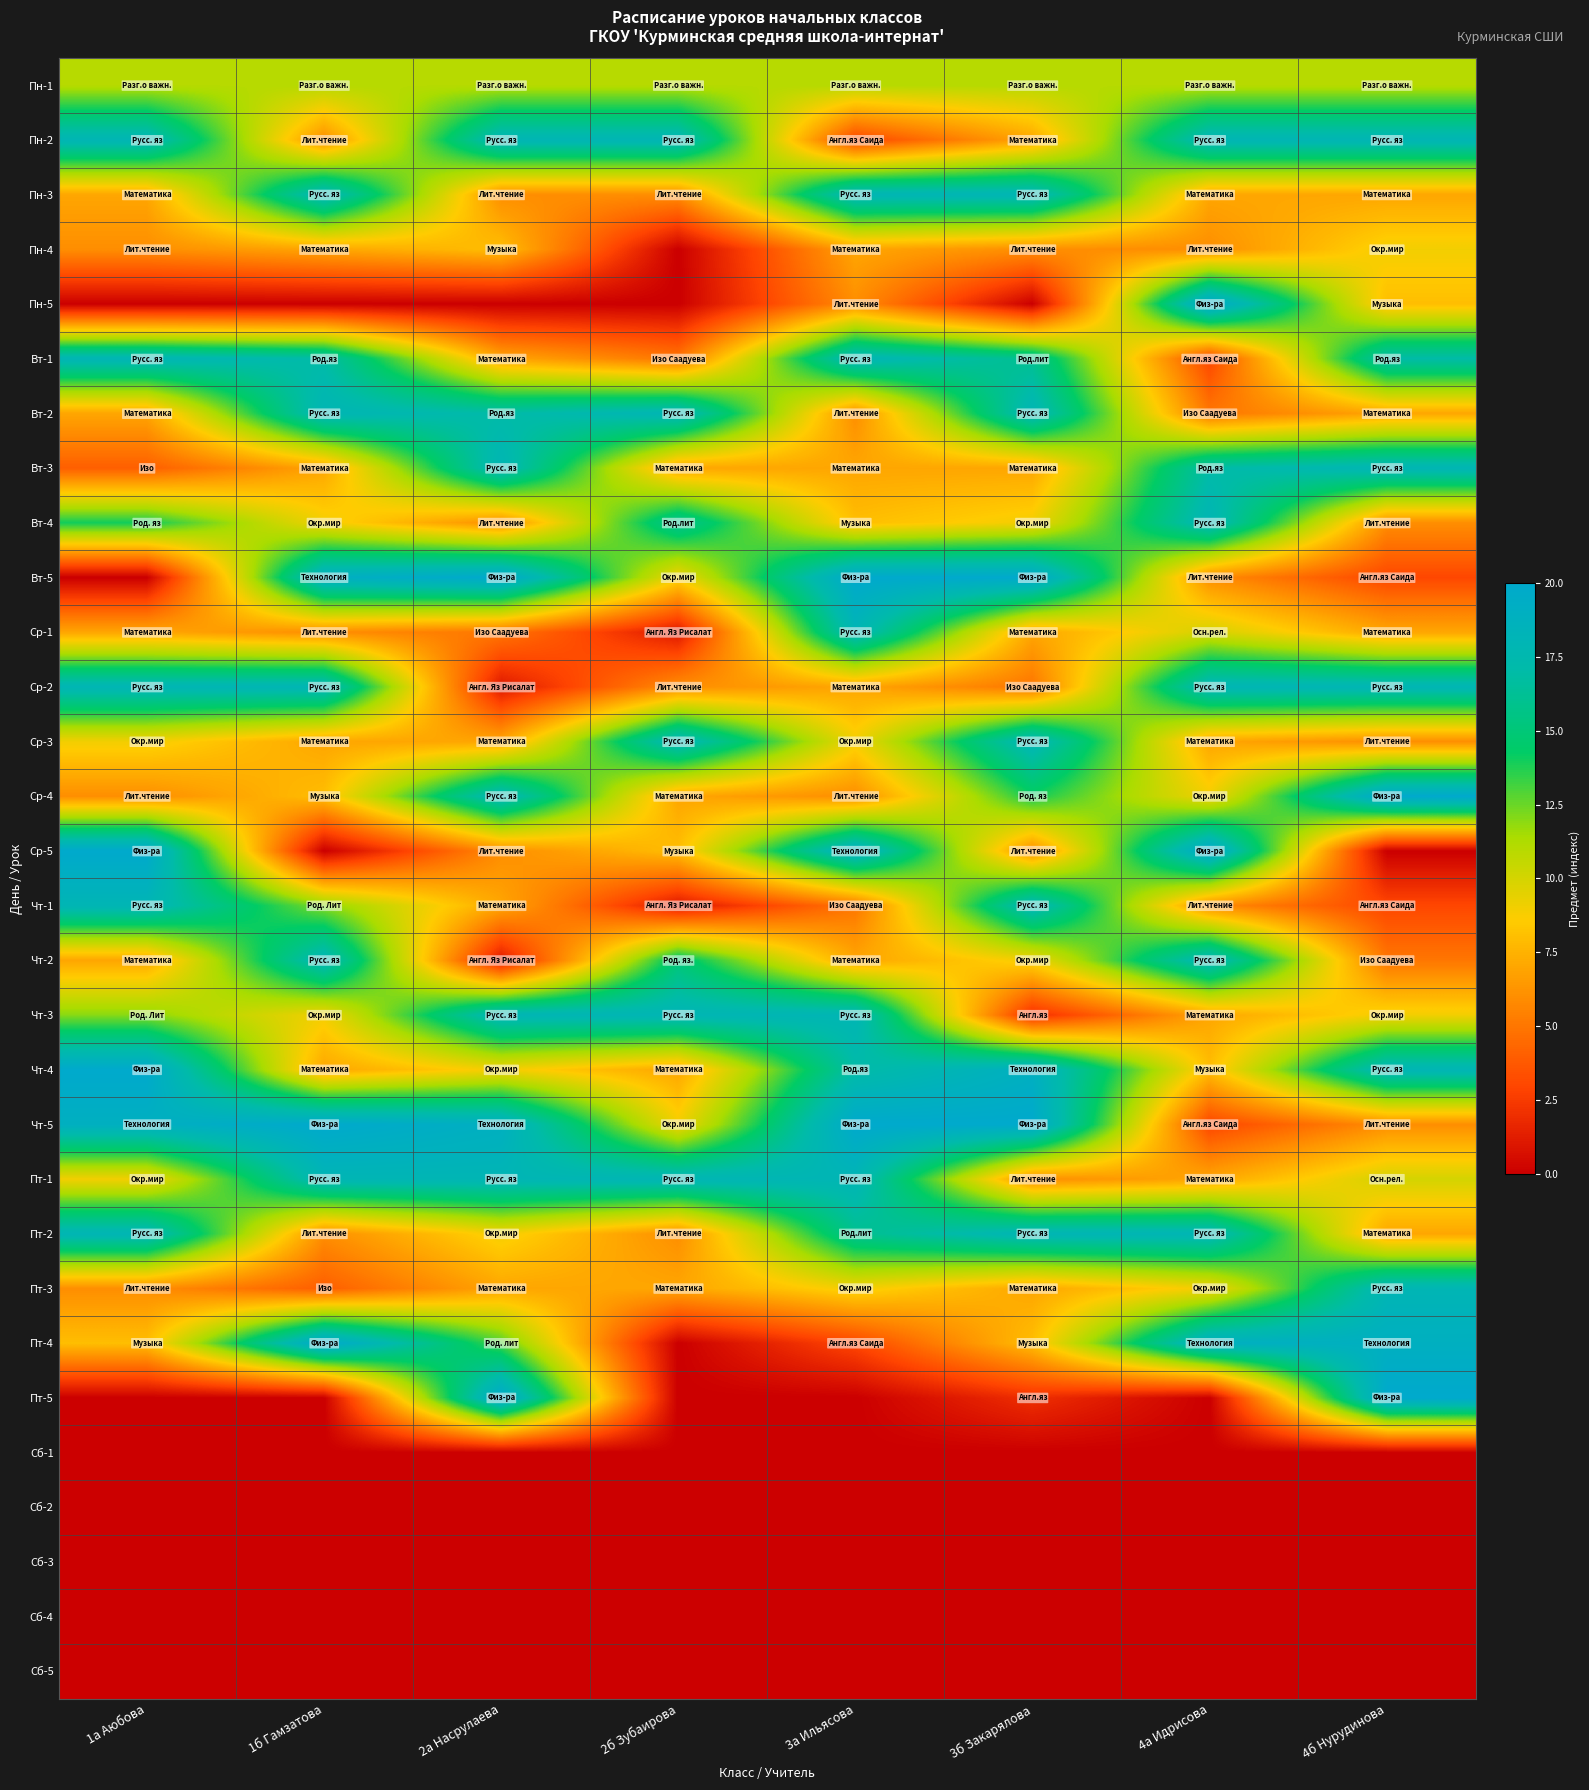

At which category is the sum across all series the highest?

3а Ильясова